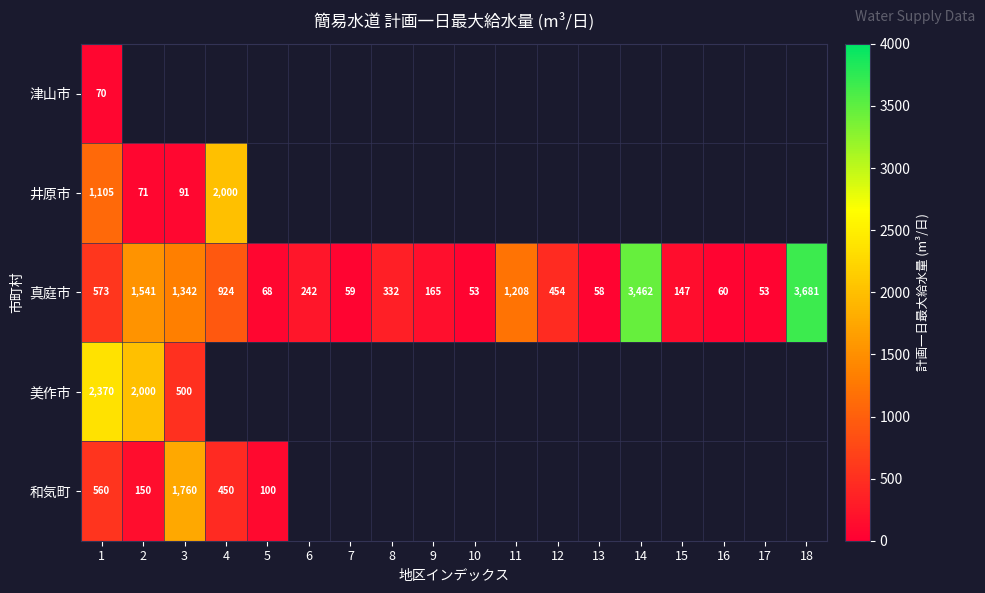

What is the sum of the 真庭市 values at 12 and 7?

513